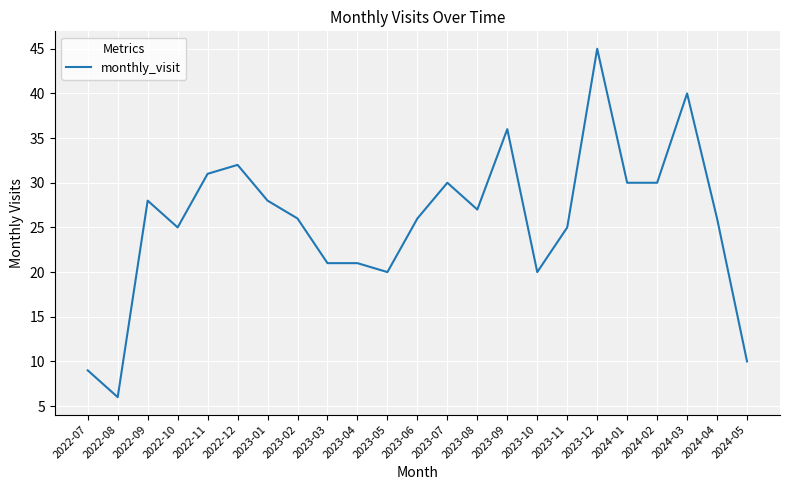

Reading left to right, extract all data points from this chart.

9	6	28	25	31	32	28	26	21	21	20	26	30	27	36	20	25	45	30	30	40	26	10